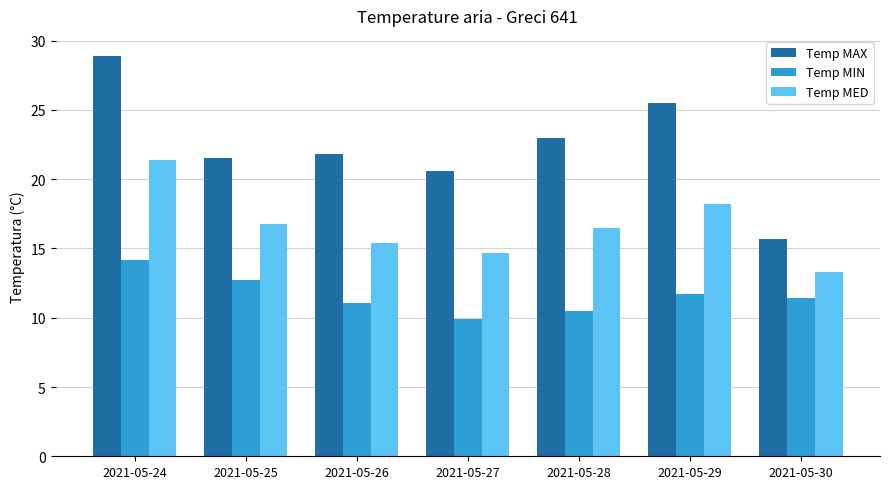

Reading left to right, transcribe all the data shown in this chart.

Temp MAX: 2021-05-24=28.9	2021-05-25=21.5	2021-05-26=21.8	2021-05-27=20.6	2021-05-28=23.0	2021-05-29=25.5	2021-05-30=15.7
Temp MIN: 2021-05-24=14.2	2021-05-25=12.7	2021-05-26=11.1	2021-05-27=9.9	2021-05-28=10.5	2021-05-29=11.7	2021-05-30=11.4
Temp MED: 2021-05-24=21.4	2021-05-25=16.8	2021-05-26=15.4	2021-05-27=14.7	2021-05-28=16.5	2021-05-29=18.2	2021-05-30=13.3